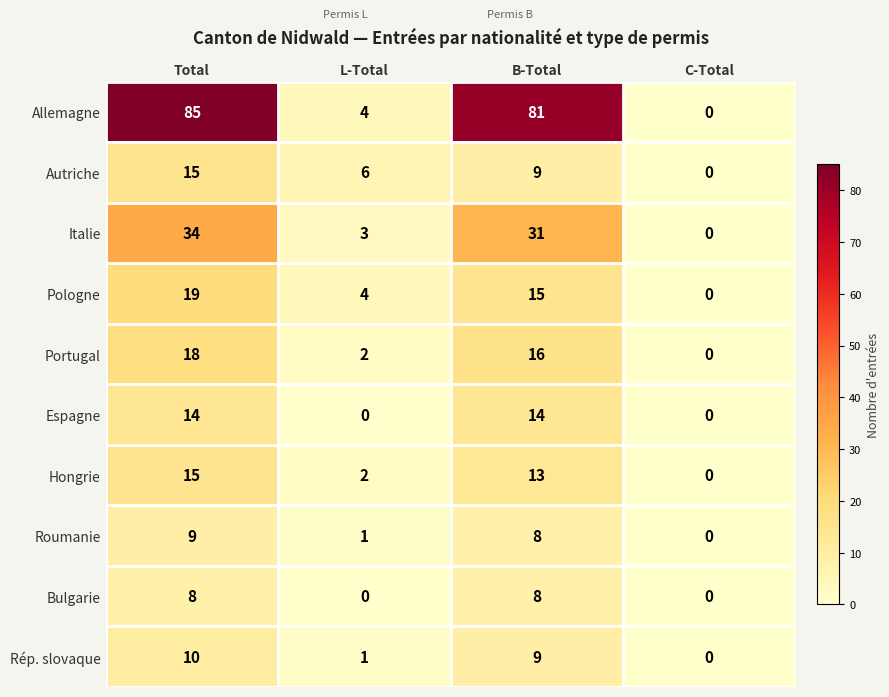

The Rép. slovaque series shows 10 at Total. True or false?

True